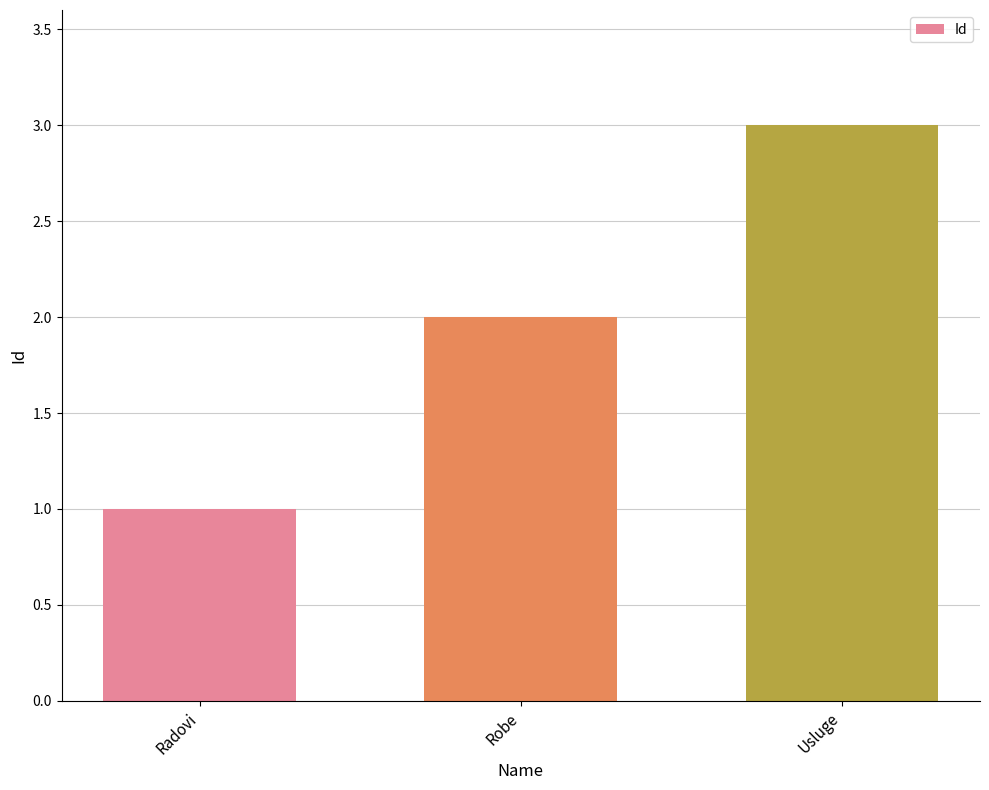

What is the smallest value displayed?

1